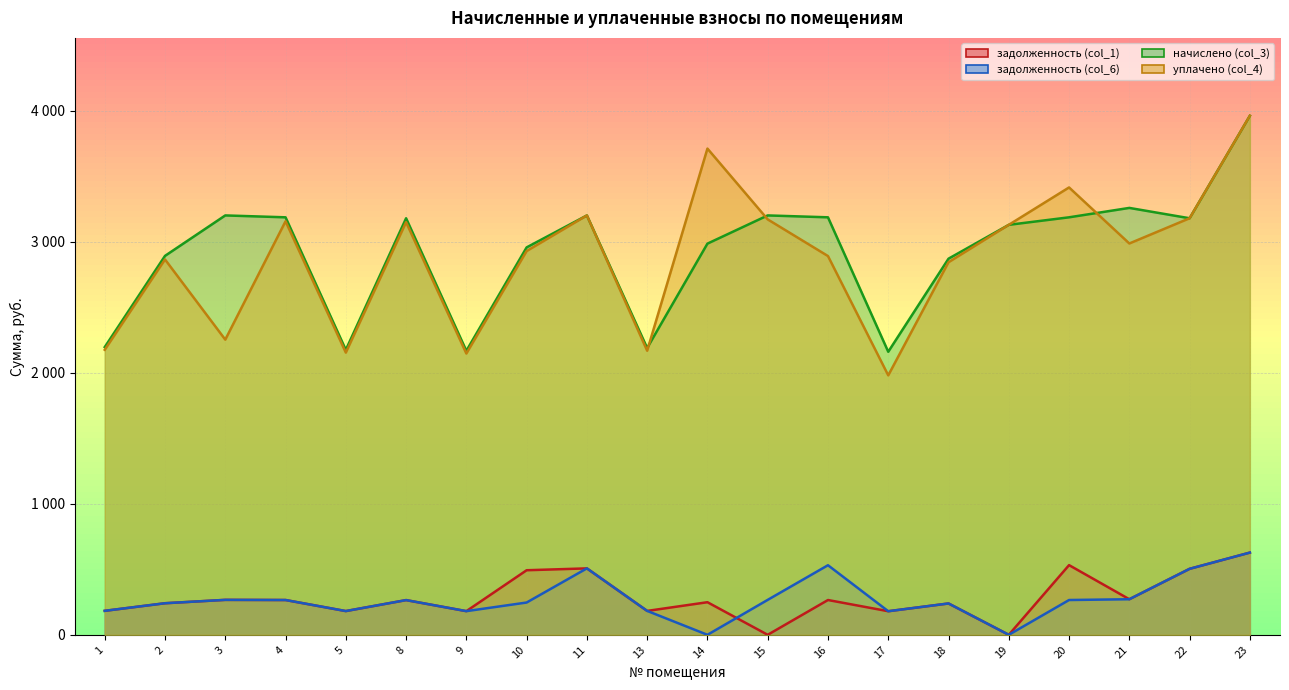

Which category has the lowest value in the задолженность (col_1) series?

15